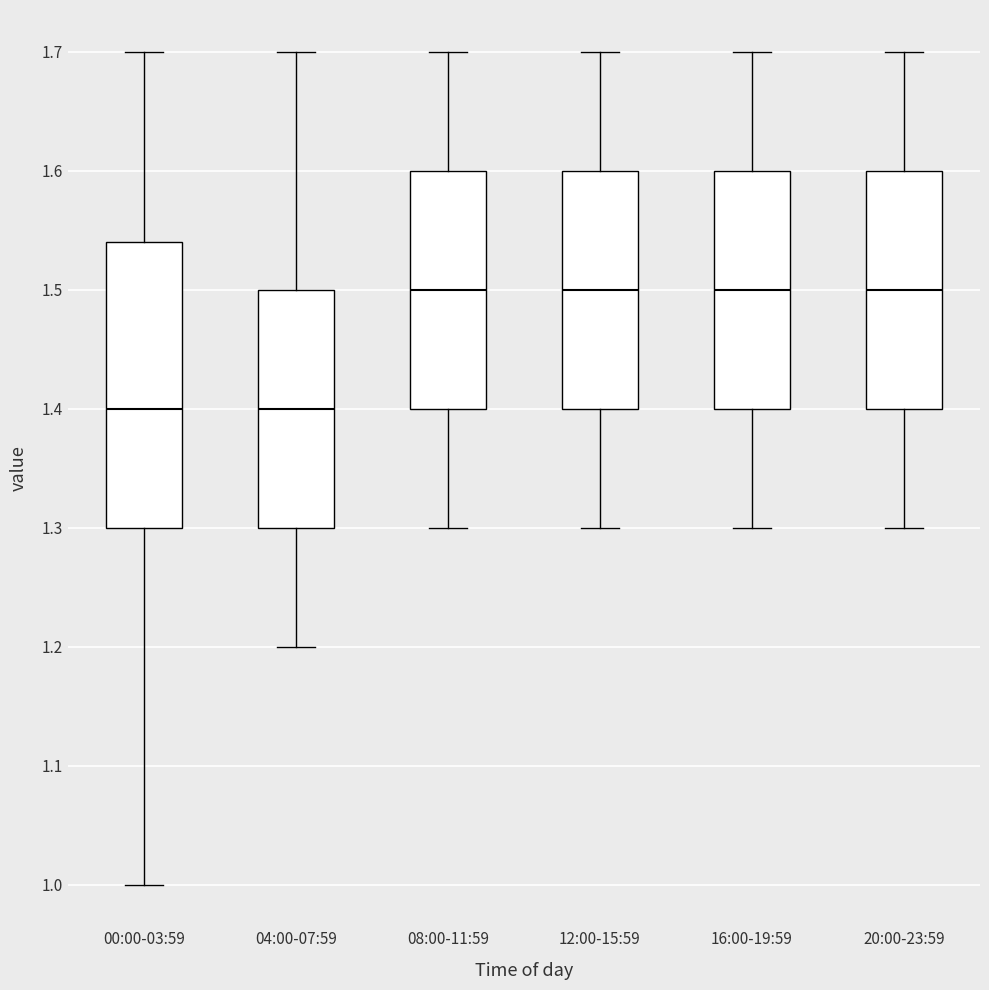

Reading left to right, read every box against the y-axis: the position of its median line, the range the box covers, and the ends of its whiskers. The values are not printed on the chart, so give them approximately, as read against the axis.

00:00-03:59: median 1.40, box 1.30 to 1.54, whiskers 1.00 to 1.70
04:00-07:59: median 1.40, box 1.30 to 1.50, whiskers 1.20 to 1.70
08:00-11:59: median 1.50, box 1.40 to 1.60, whiskers 1.30 to 1.70
12:00-15:59: median 1.50, box 1.40 to 1.60, whiskers 1.30 to 1.70
16:00-19:59: median 1.50, box 1.40 to 1.60, whiskers 1.30 to 1.70
20:00-23:59: median 1.50, box 1.40 to 1.60, whiskers 1.30 to 1.70